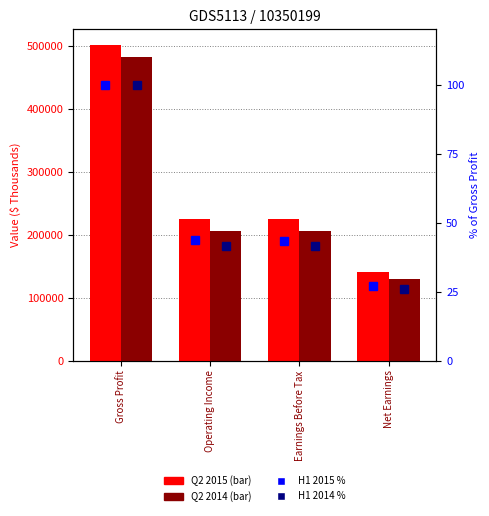

What is the sum of all Q2 2014 values?

1026810.0